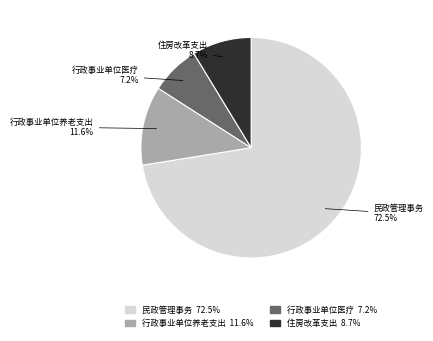

To the nearest percent, what is the difference between the largest and smallest slice percentages?

65%